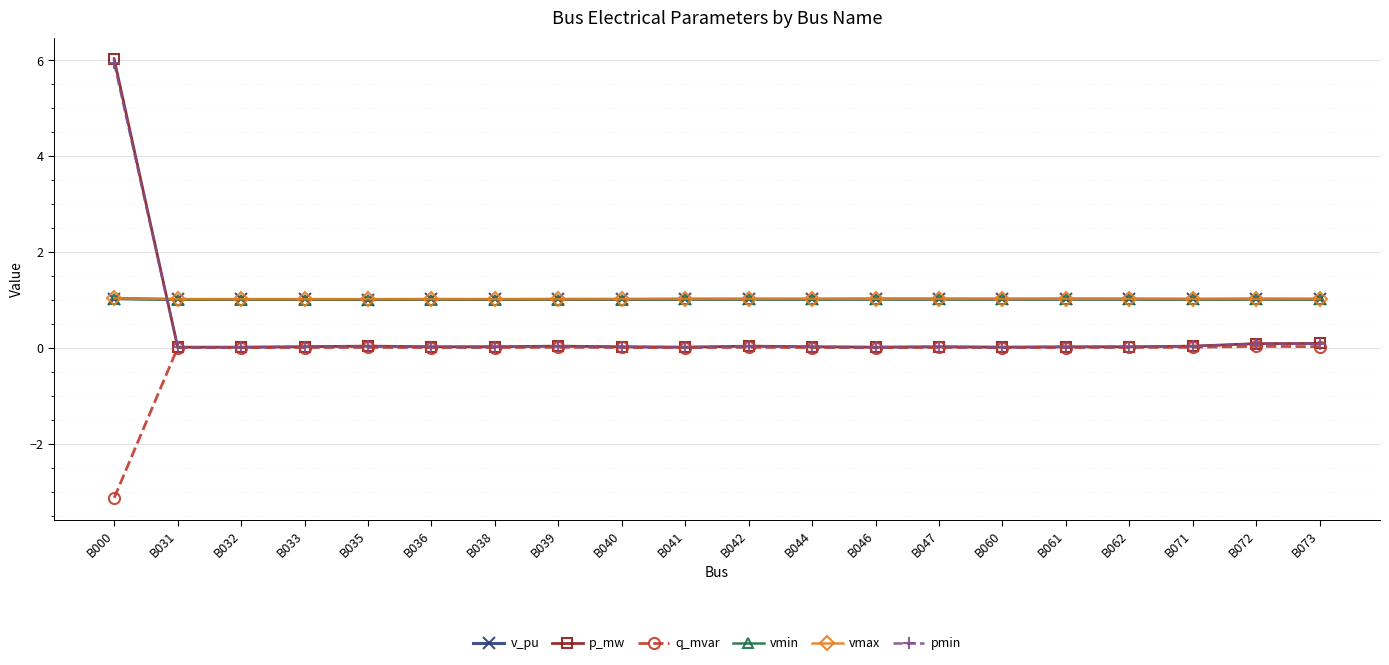

At how many categories does at least one series exceed -2?

20